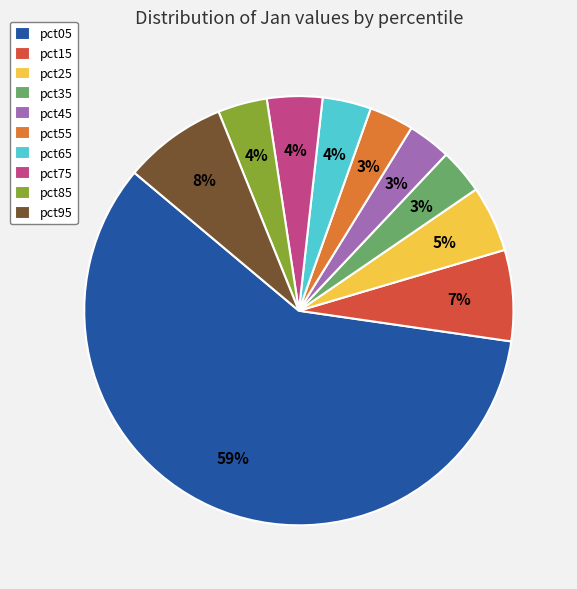

To the nearest percent, what percentage of the pie is pct75?

4%